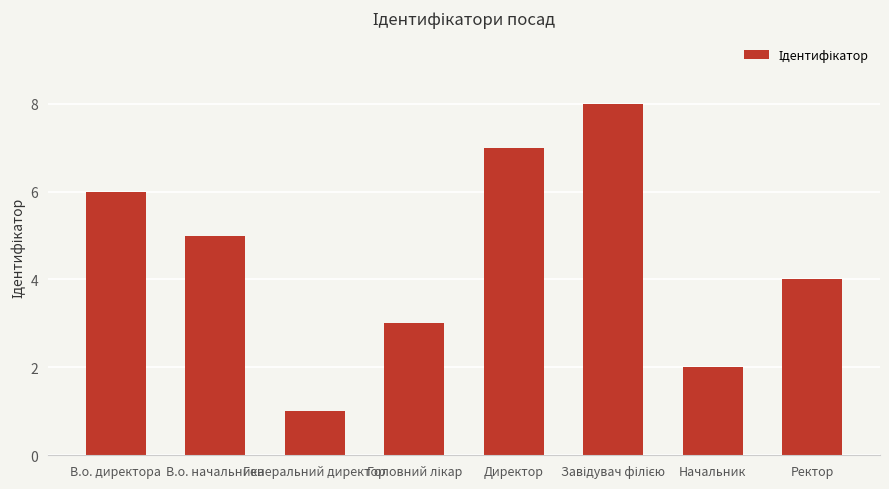

Between В.о. начальника and В.о. директора, which is larger?

В.о. директора